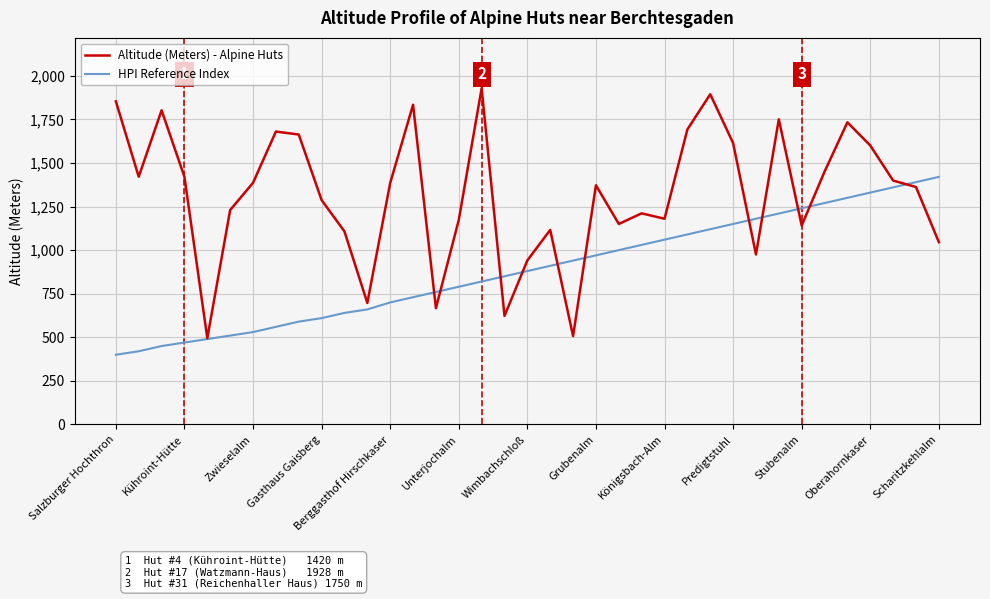

What is the average value of the HPI Reference Index series?

887